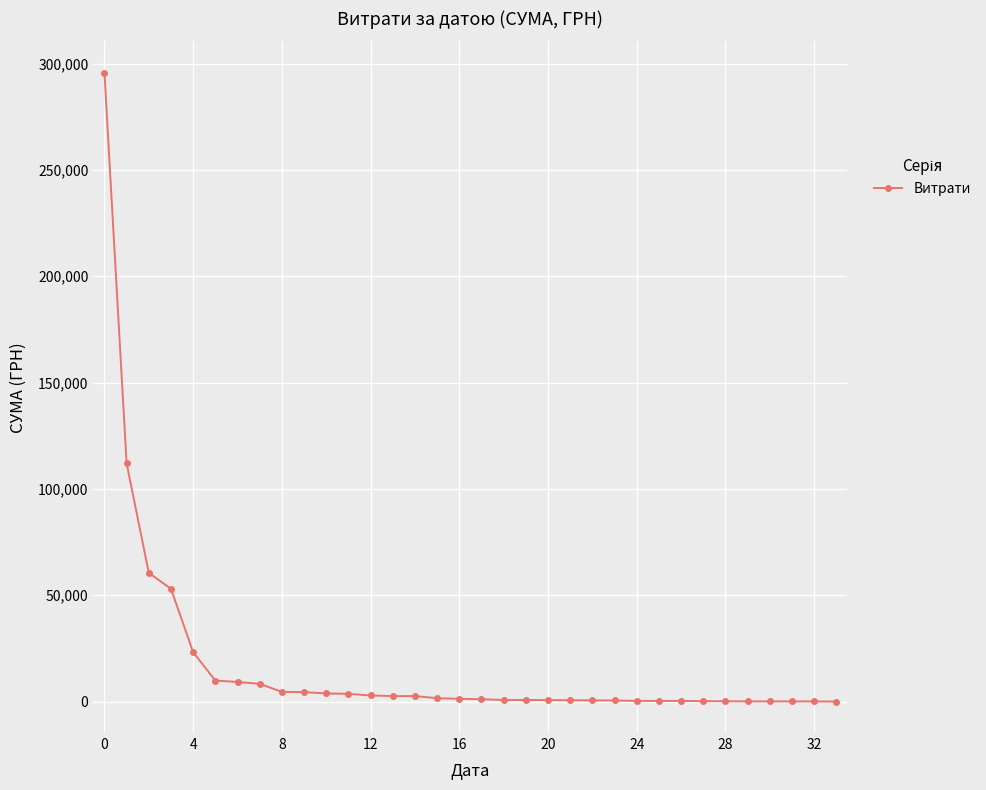

What is the difference between the maximum and minimum values?

295627.4